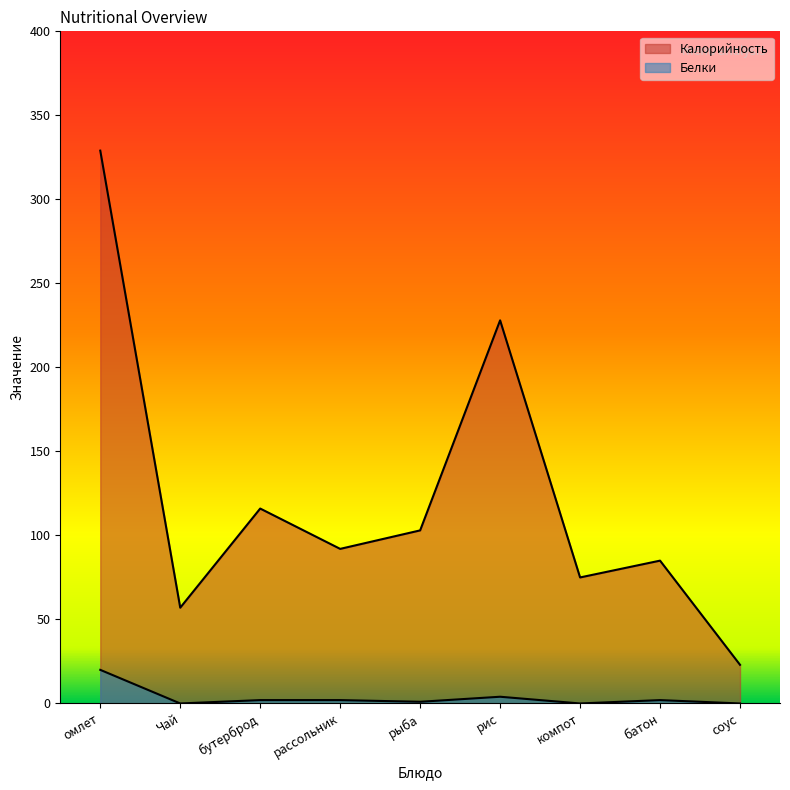

Where is the first local maximum for Белки?

рис